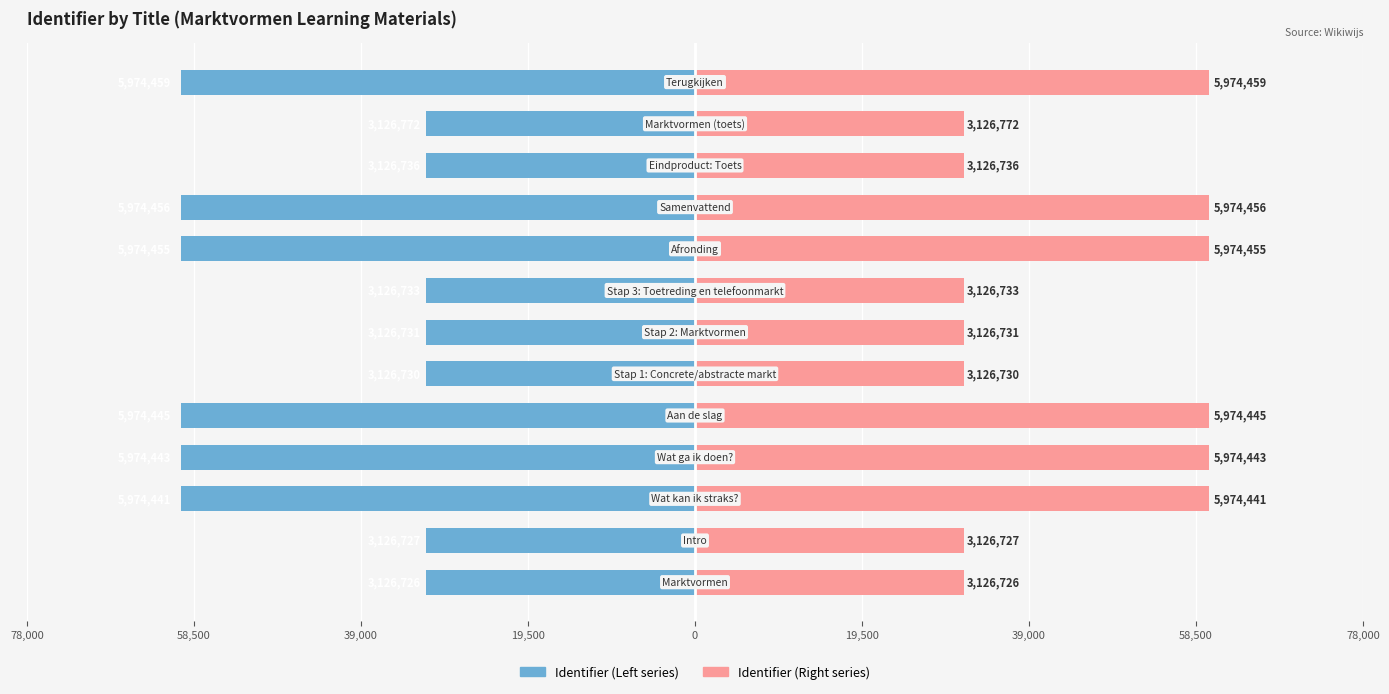

The Identifier (Right) series shows 6852.7 at 10. True or false?

False